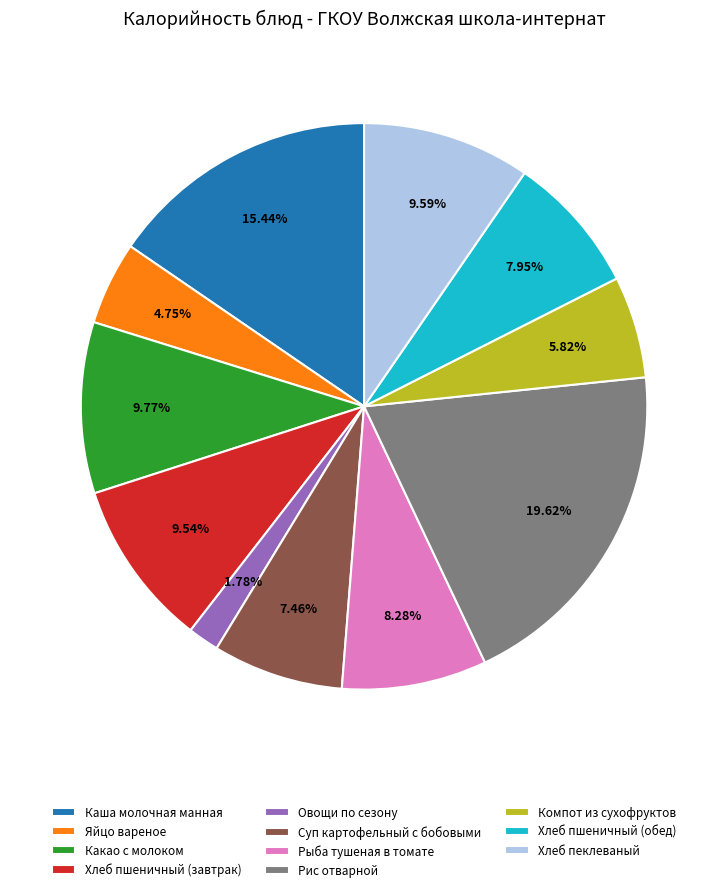

To the nearest percent, what is the combined percentage of Рыба тушеная в томате and Суп картофельный с бобовыми?

16%